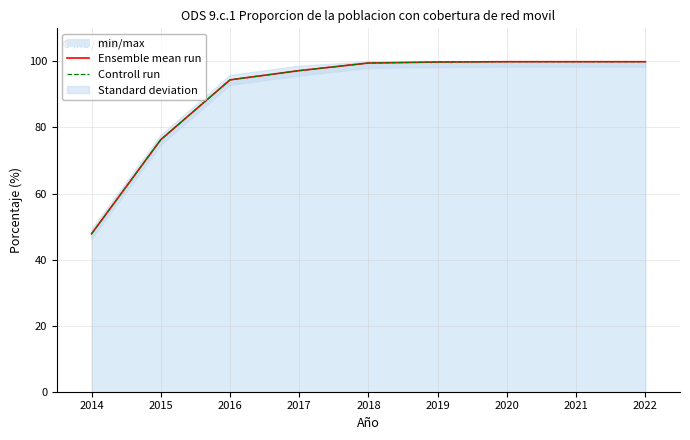

What is the approximate value of Ensemble mean run at 2021?

99.9